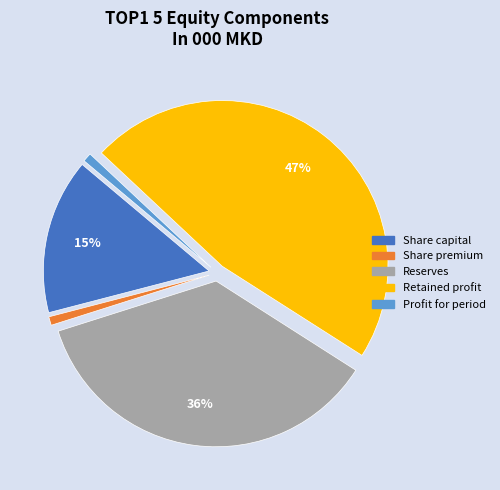

The Reserves slice represents 24% of the pie. True or false?

False